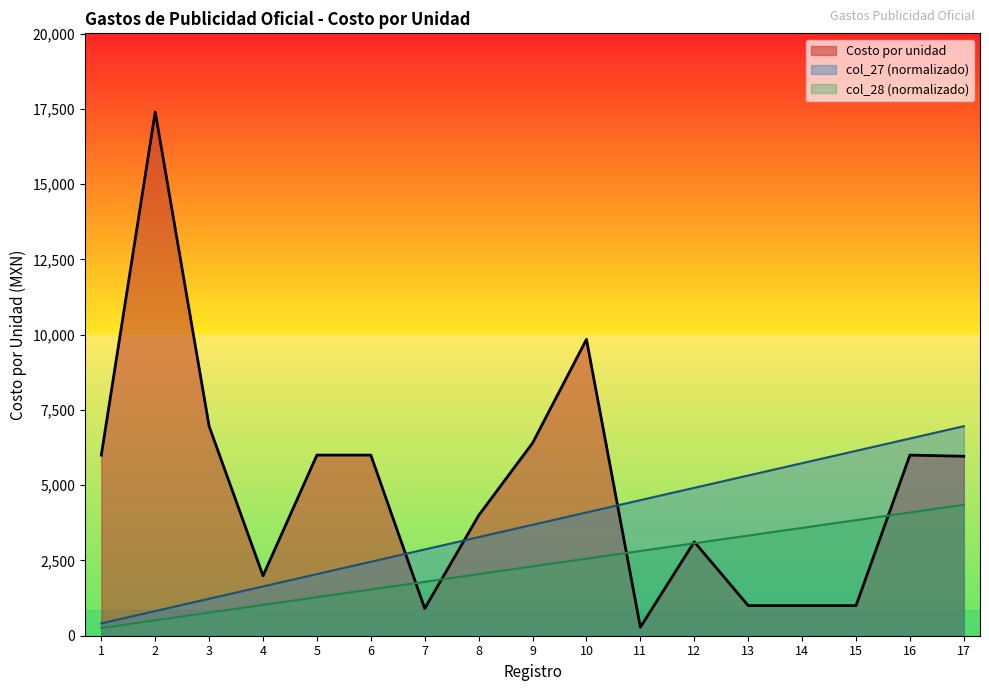

Reading right to left, list all the values displayed in this chart.

col_27: 17=4350.0	16=4094.1	15=3838.2	14=3582.4	13=3326.5	12=3070.6	11=2814.7	10=2558.8	9=2302.9	8=2047.1	7=1791.2	6=1535.3	5=1279.4	4=1023.5	3=767.6	2=511.8	1=255.9
col_28: 17=6960.0	16=6550.6	15=6141.2	14=5731.8	13=5322.4	12=4912.9	11=4503.5	10=4094.1	9=3684.7	8=3275.3	7=2865.9	6=2456.5	5=2047.1	4=1637.6	3=1228.2	2=818.8	1=409.4
Costo por unidad: 17=5961.6	16=6000.0	15=1000.0	14=1000.0	13=1000.0	12=3120.0	11=282.9	10=9843.9	9=6400.0	8=3996.0	7=905.2	6=6000.0	5=6000.0	4=1991.4	3=6960.0	2=17400.0	1=6000.0